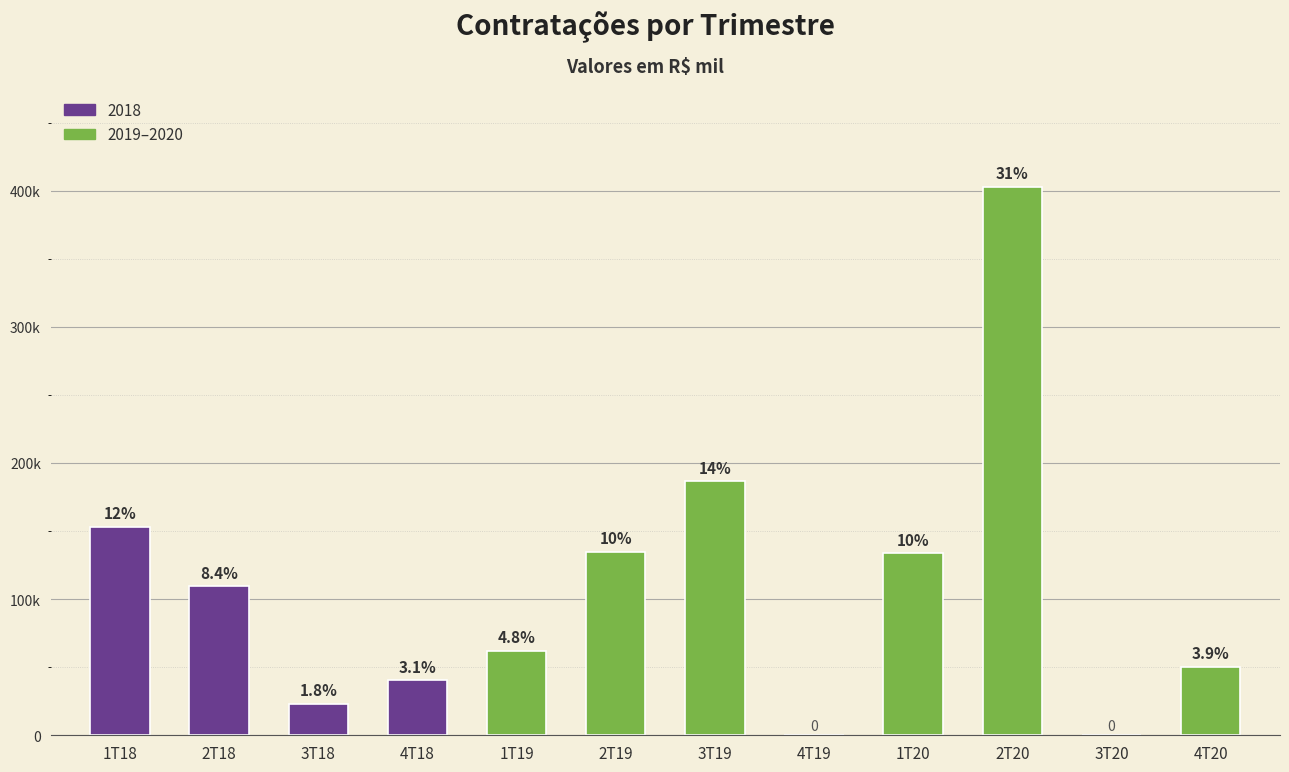

How many categories are shown in the chart?

12